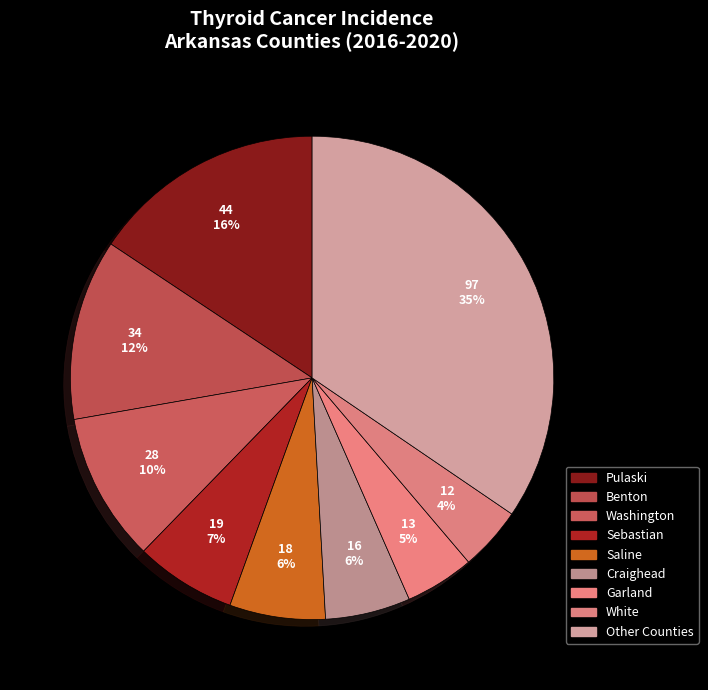

How many slices are in this pie chart?

9